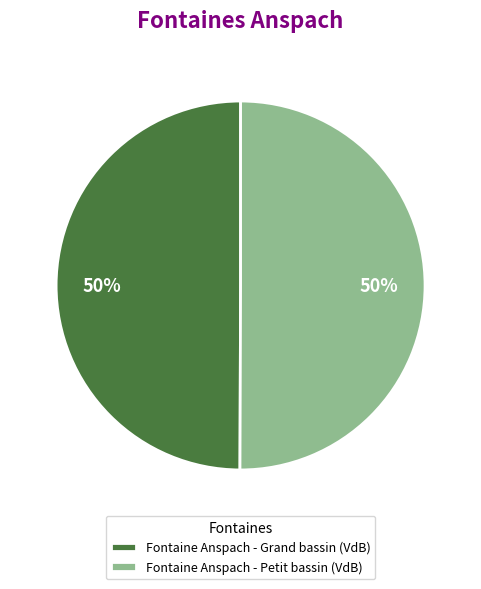

To the nearest percent, what percentage of the pie is Fontaine Anspach - Petit bassin (VdB)?

50%